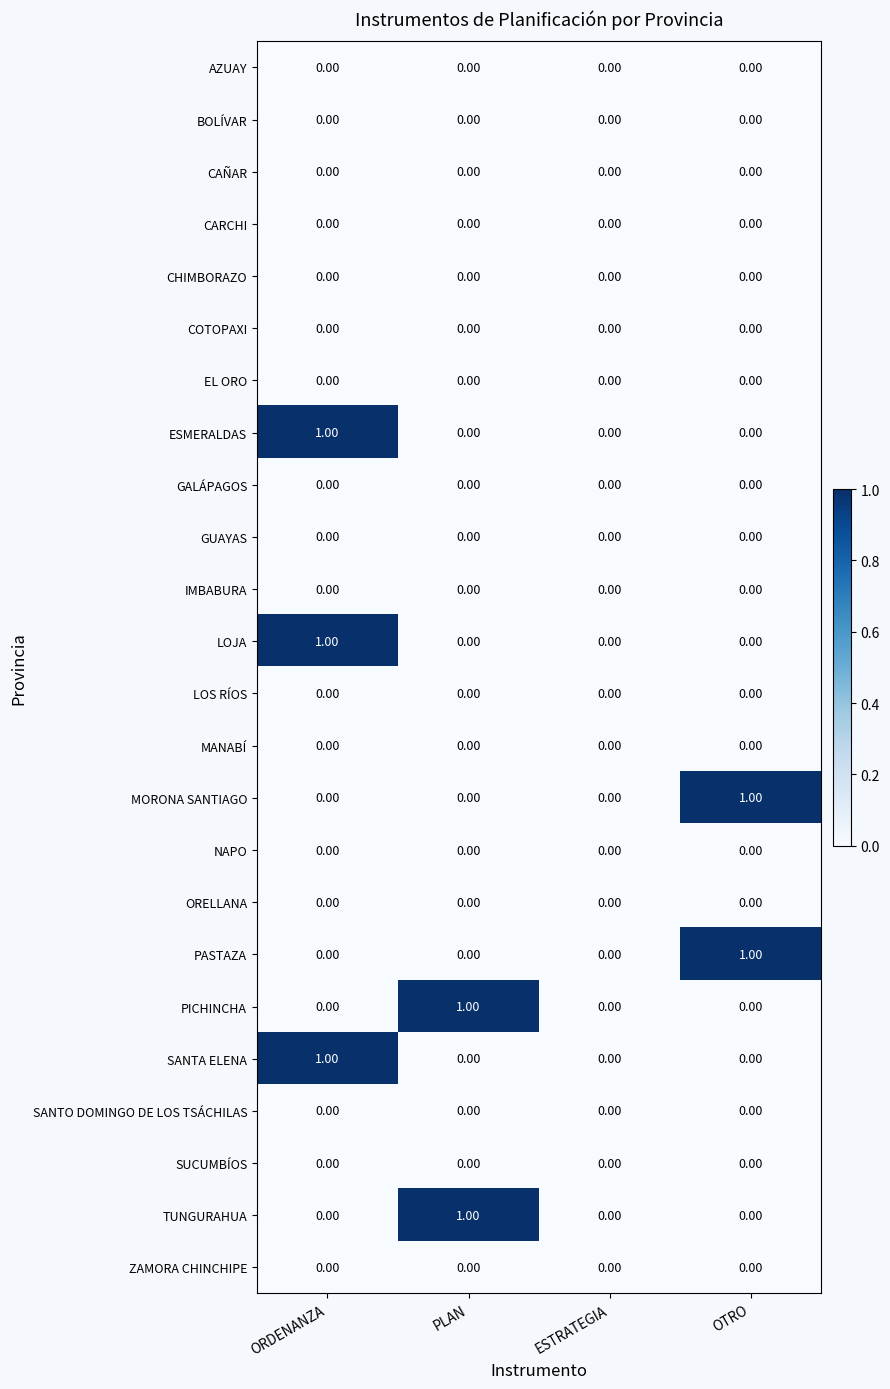

What is the total value across all series at ORDENANZA?

3